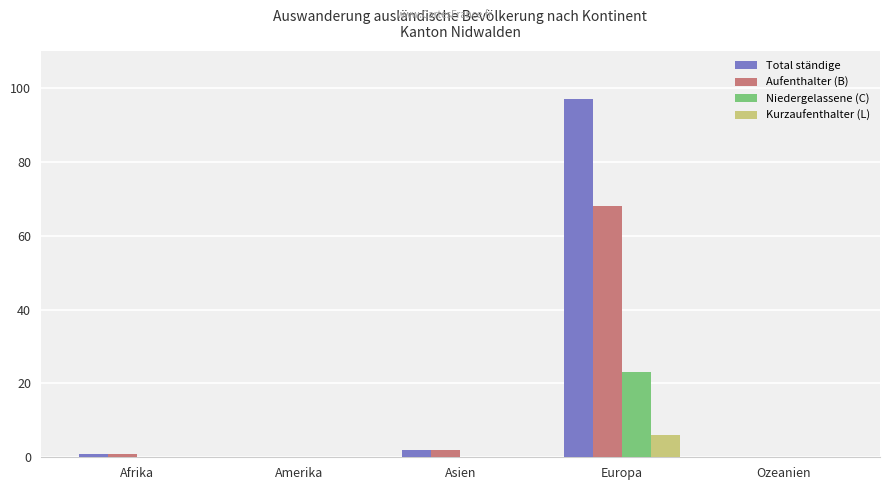

Does the chart contain stacked bars?

No